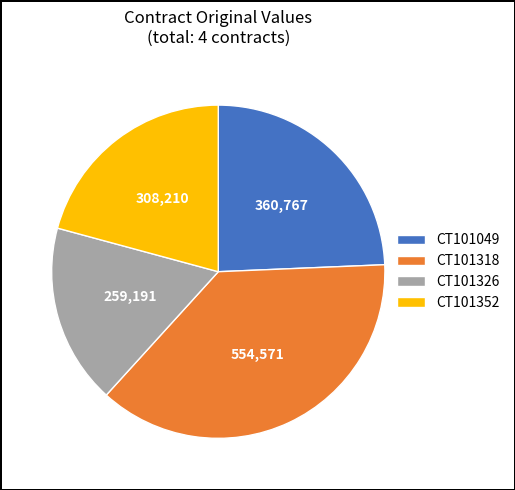

Do CT101326 and CT101318 together represent more than half of the pie?

Yes